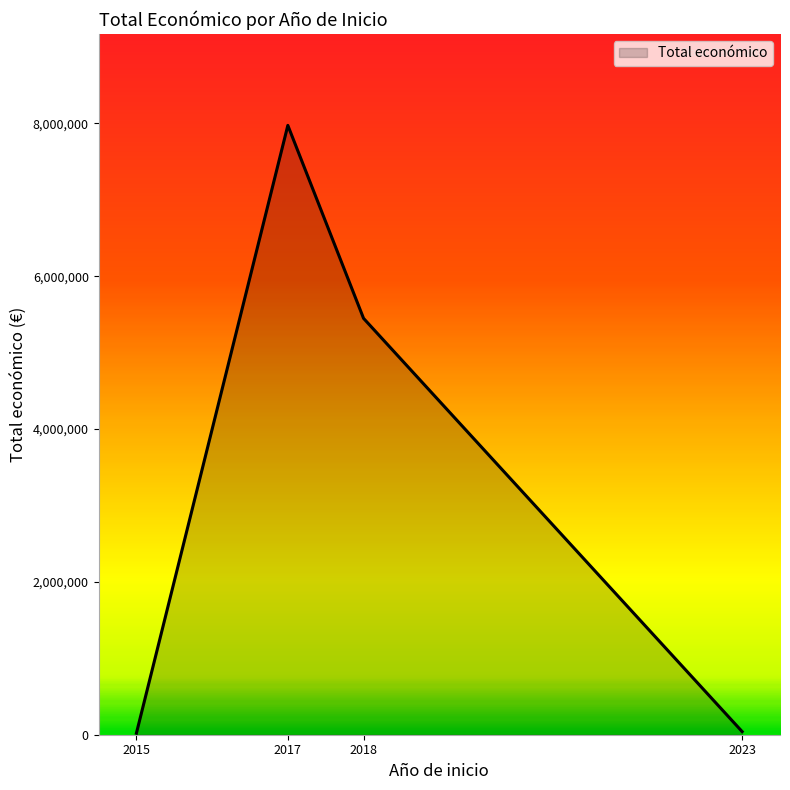

Where is the first local maximum?

2017